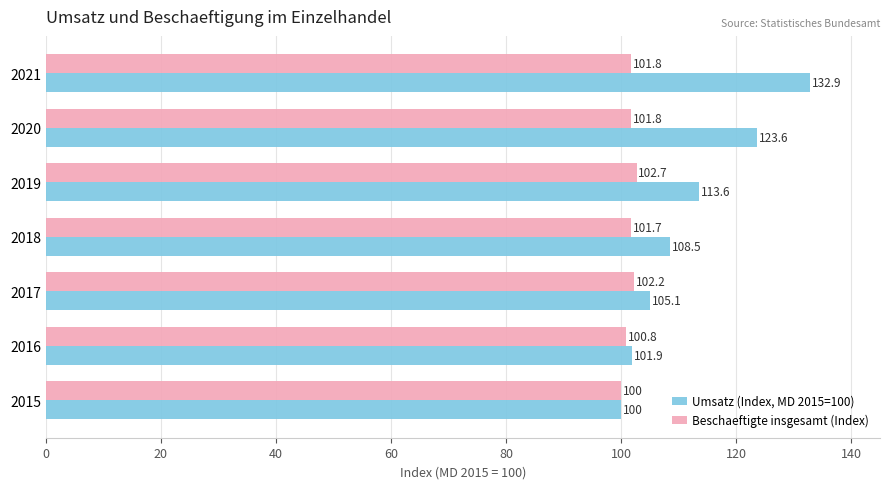

The Umsatz (Index, MD 2015=100) series shows 123.6 at 2020. True or false?

True